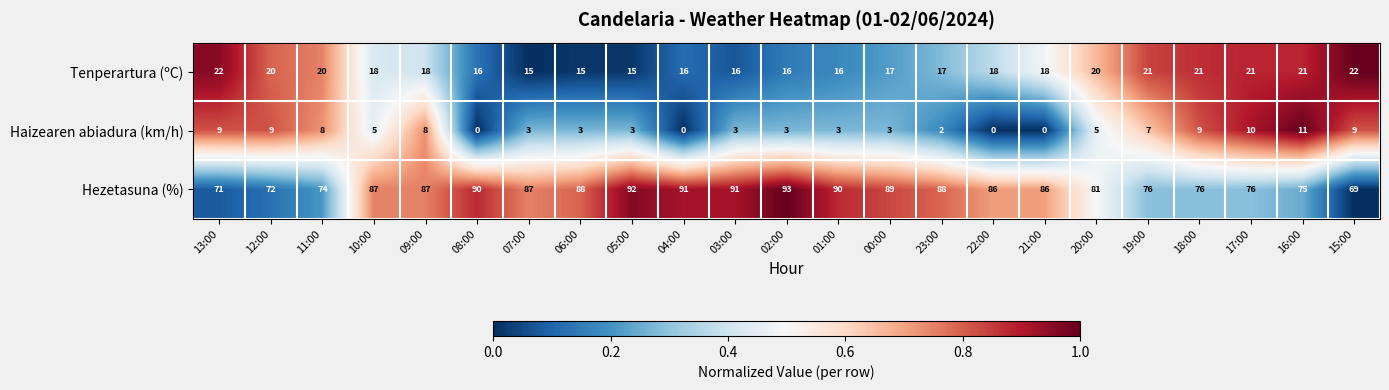

Rank the series by their maximum value, from lowest to highest.

Haizearen abiadura (km/h), Tenperartura (ºC), Hezetasuna (%)